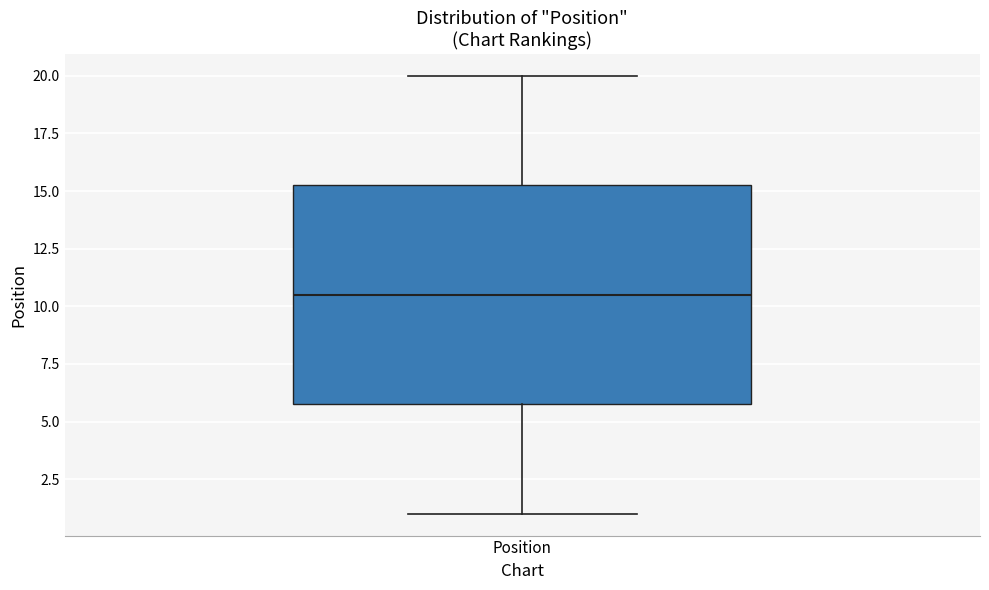

Transcribe this box plot: give where the median line is, the range the box spans, and where the two whiskers end, as read against the y-axis. The values are not printed on the chart, so give them approximately, as read against the axis.

median 10.5, box 6.0 to 15.5, whiskers 1.0 to 20.0